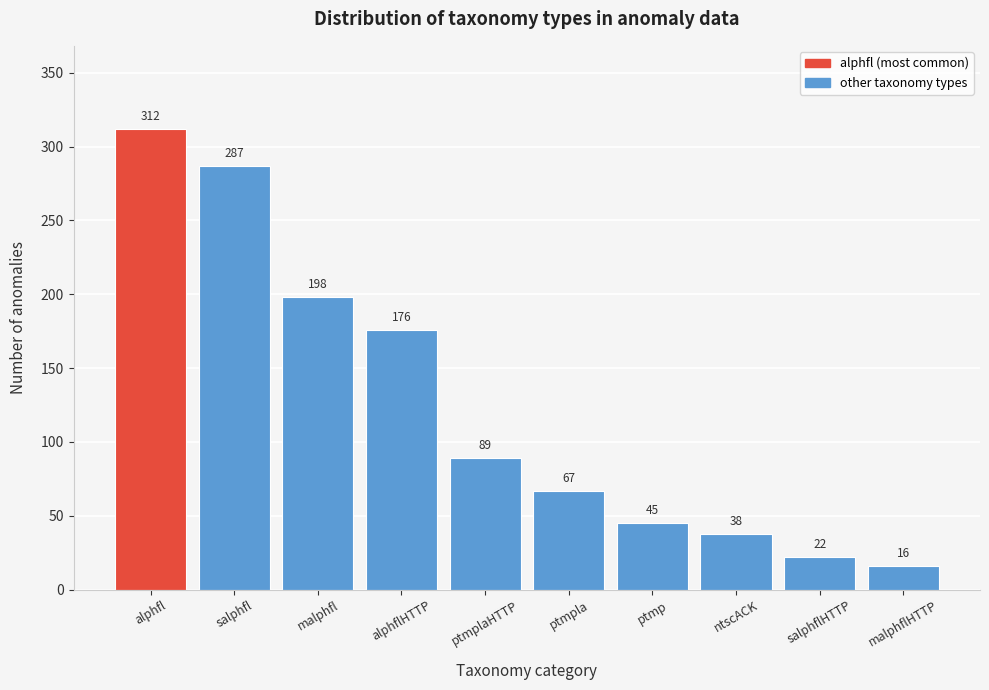

Reading left to right, extract all data points from this chart.

alphfl=312	salphfl=287	malphfl=198	alphflHTTP=176	ptmplaHTTP=89	ptmpla=67	ptmp=45	ntscACK=38	salphflHTTP=22	malphflHTTP=16